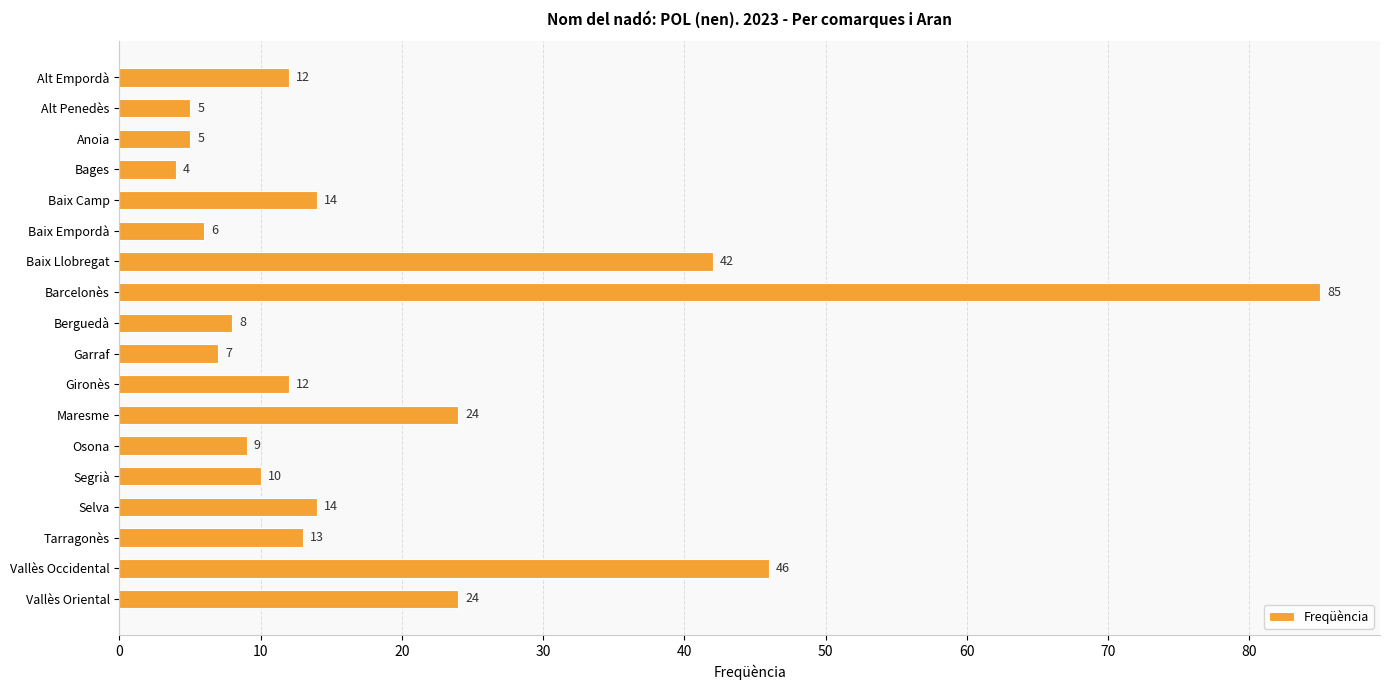

What is the label of the 15th bar from the top?

Selva